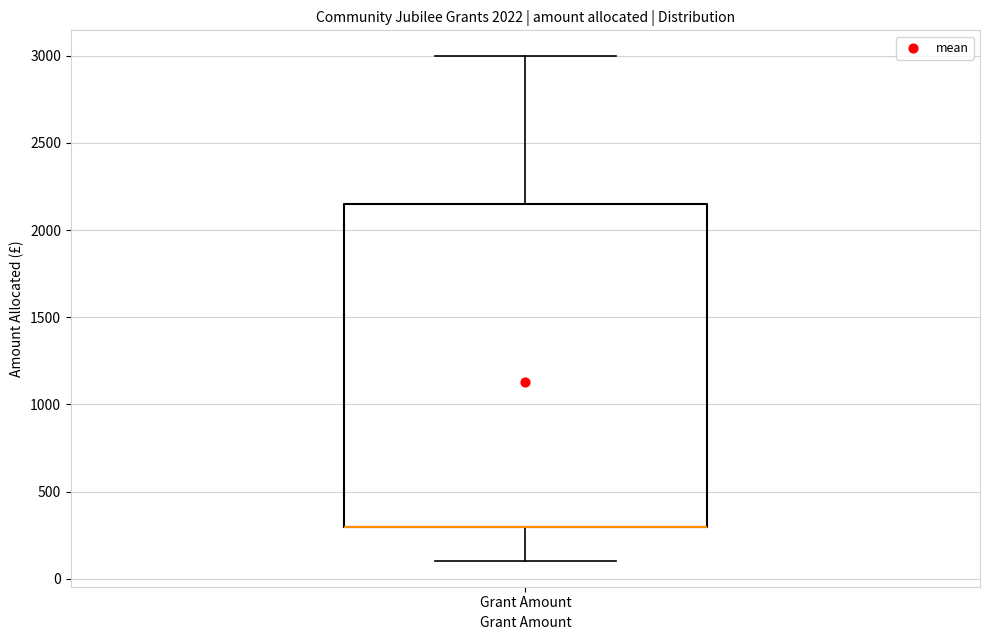

Where is the upper edge of the box for Grant Amount on the y-axis? The values are not printed on the chart, so give them approximately, as read against the axis.

2150